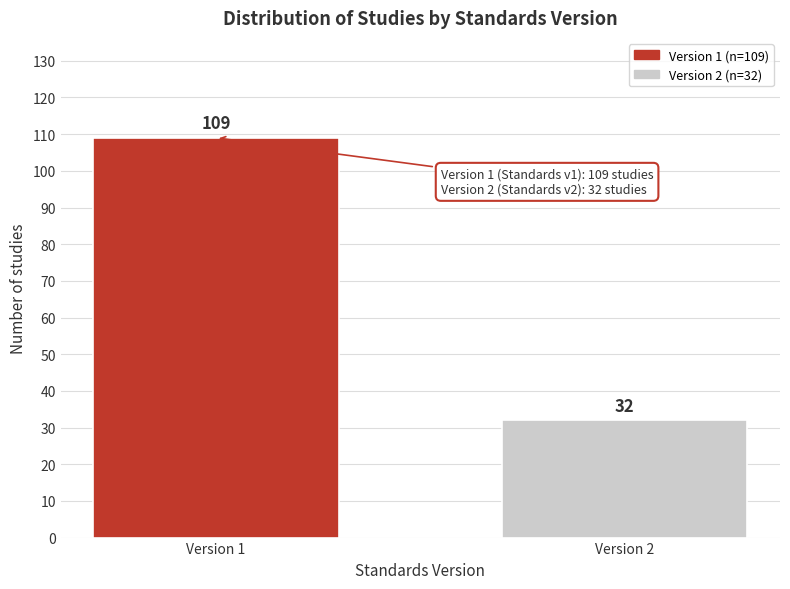

Reading right to left, what are all the values shown in this chart?

Version 2=32	Version 1=109